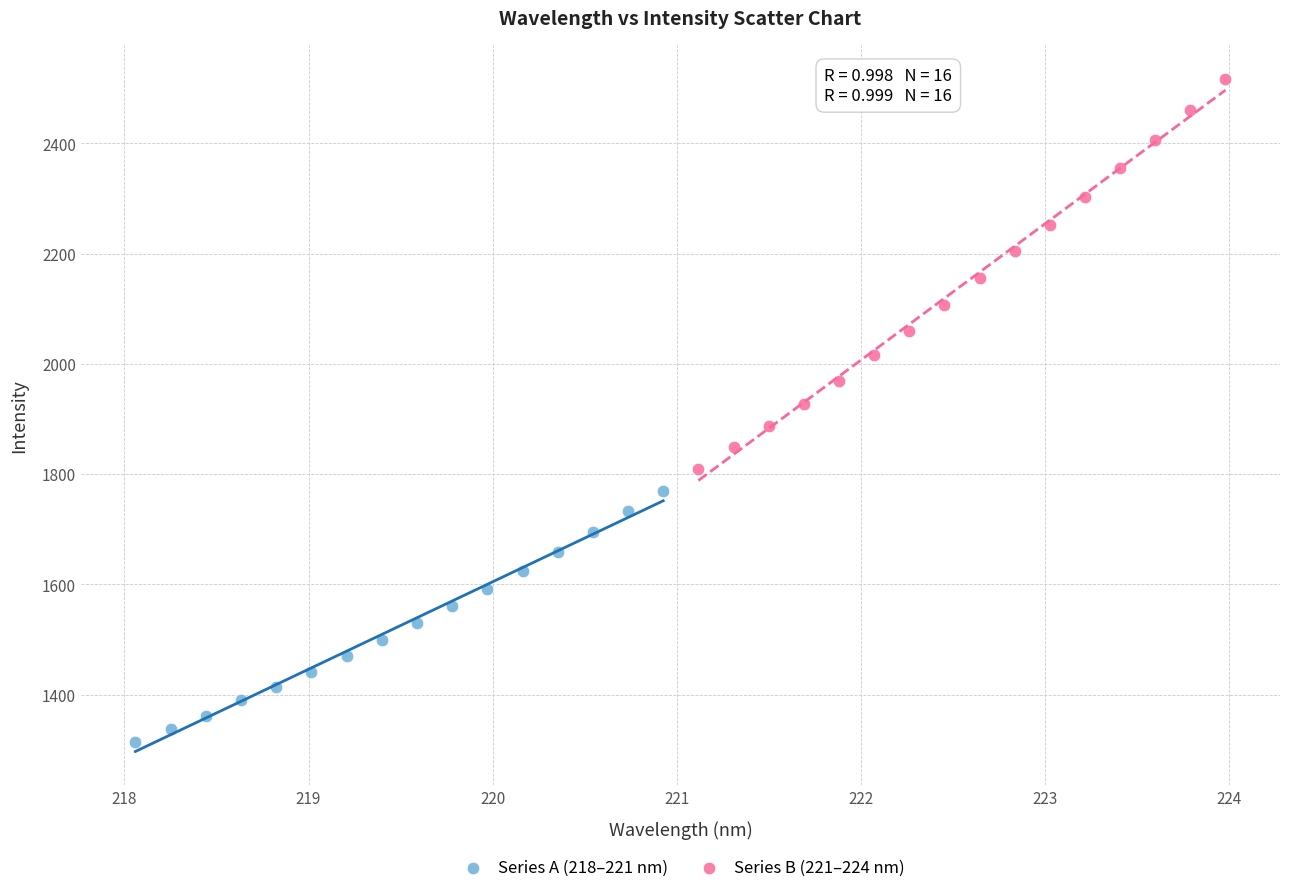

Which series contains the highest Y value?

Series B (221–224 nm)